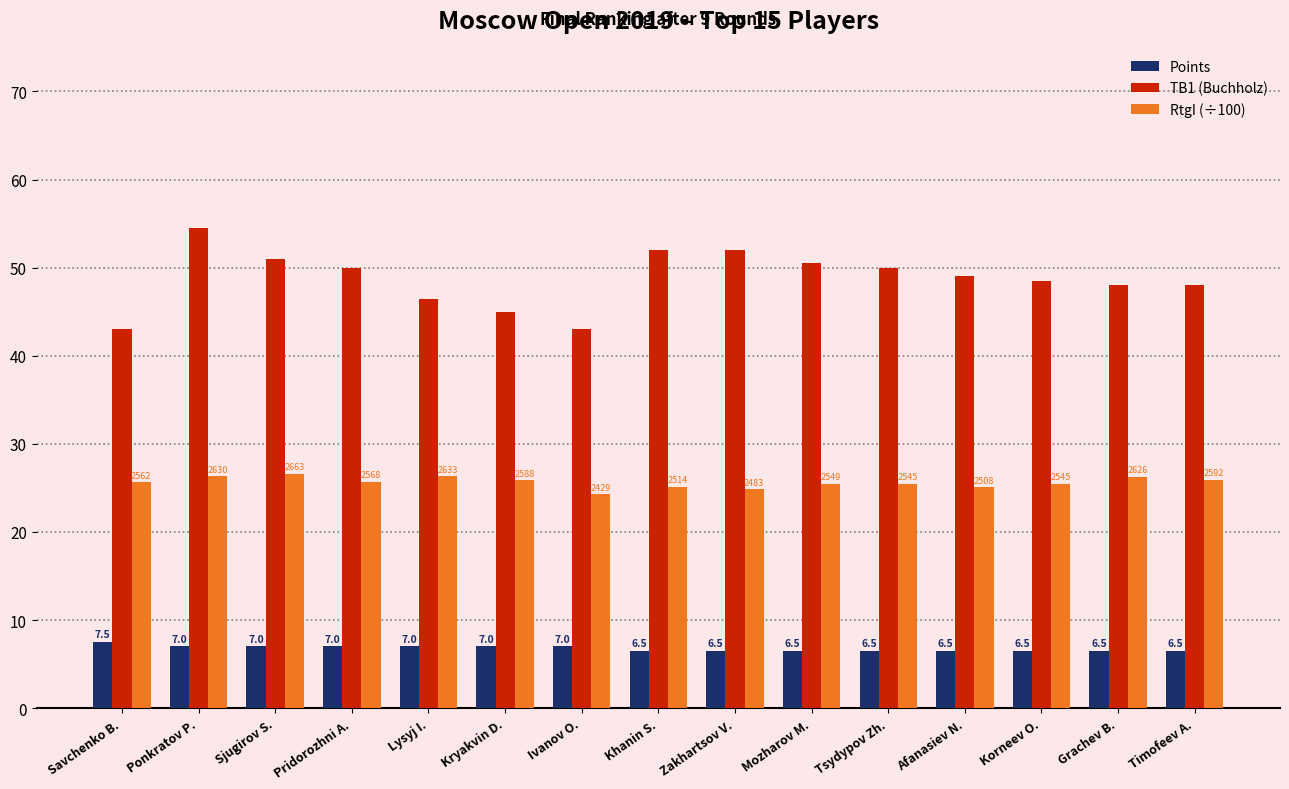

What is the value of the RtgI (÷100) bar at the 3rd from the left?

26.6